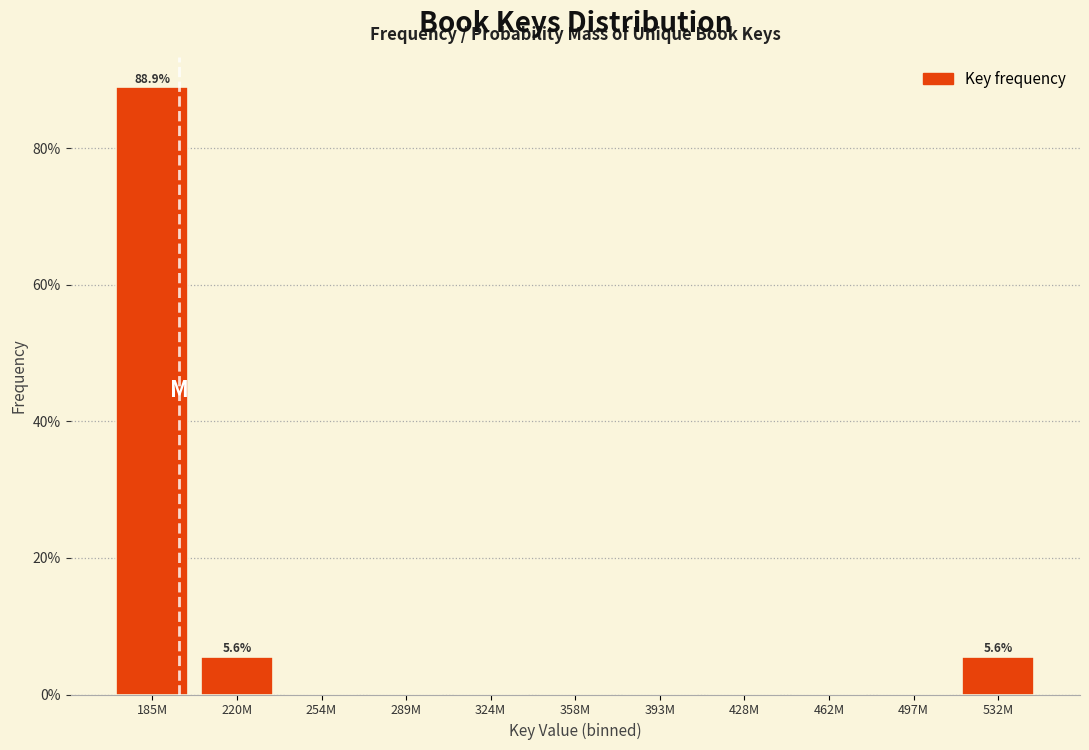

Reading left to right, list all the values displayed in this chart.

185M=88.9	220M=5.6	254M=0.0	289M=0.0	324M=0.0	358M=0.0	393M=0.0	428M=0.0	462M=0.0	497M=0.0	532M=5.6